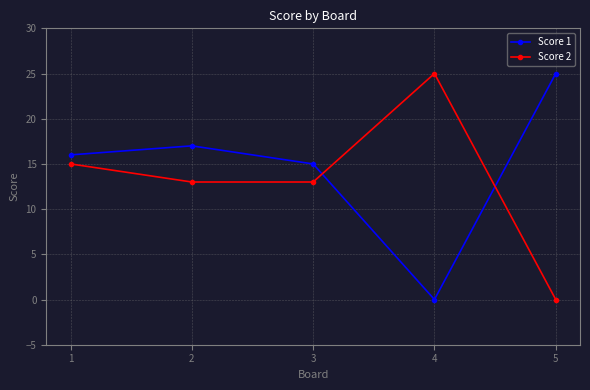

What is the difference between the maximum and minimum values in the Score 2 series?

25